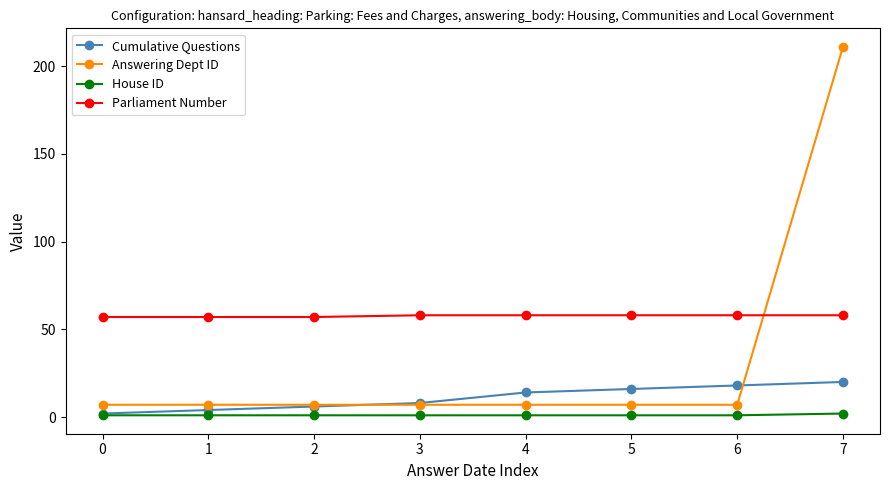

Where do Answering Dept ID and Parliament Number first cross each other?

6 and 7